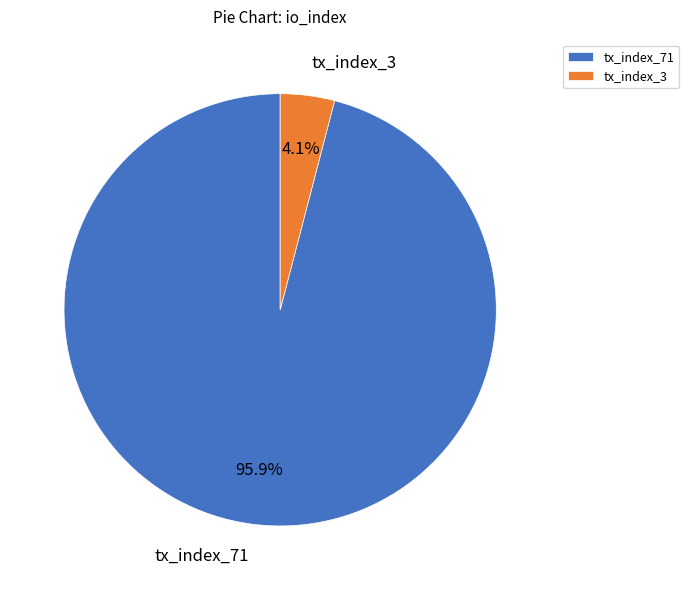

Between tx_index_71 and tx_index_3, which is larger?

tx_index_71